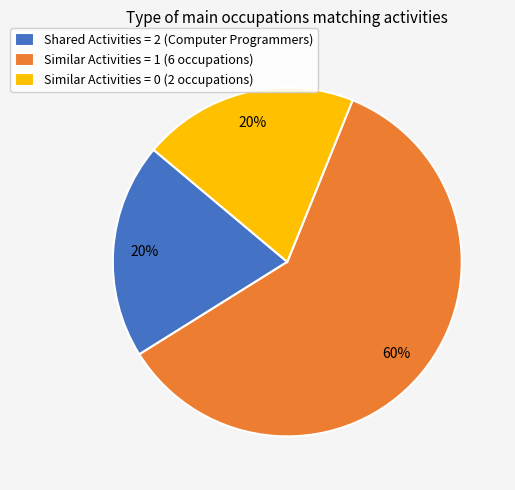

Which category accounts for the majority?

Similar Activities = 1 (6 occupations)